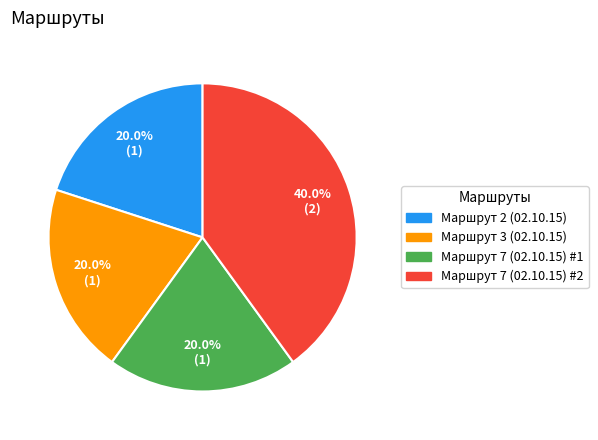

Combined, do Маршрут 7 (02.10.15) #2 and Маршрут 2 (02.10.15) account for over 50%?

Yes